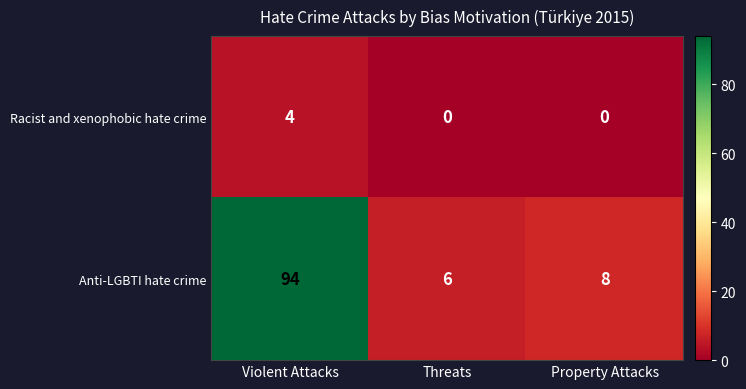

At Property Attacks, list the series in order from largest to smallest.

Anti-LGBTI hate crime, Racist and xenophobic hate crime